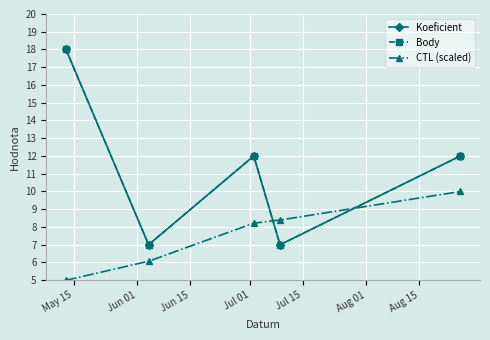

Rank the series by their maximum value, from lowest to highest.

CTL (scaled), Koeficient, Body